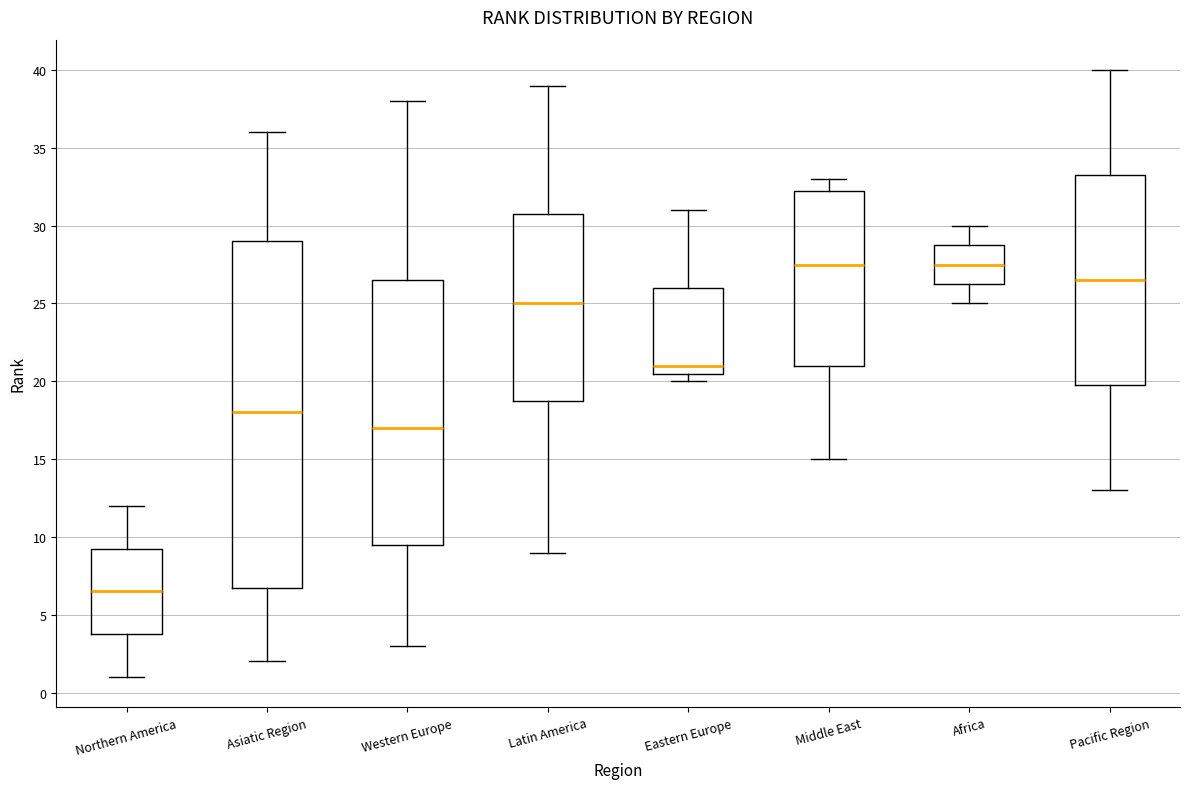

Reading left to right, transcribe this box plot: for each box, give where its median line is, the range the box spans, and where its two whiskers end, as read against the y-axis. The values are not printed on the chart, so give them approximately, as read against the axis.

Northern America: median 6.5, box 4.0 to 9.5, whiskers 1.0 to 12.0
Asiatic Region: median 18.0, box 7.0 to 29.0, whiskers 2.0 to 36.0
Western Europe: median 17.0, box 9.5 to 26.5, whiskers 3.0 to 38.0
Latin America: median 25.0, box 19.0 to 31.0, whiskers 9.0 to 39.0
Eastern Europe: median 21.0, box 20.5 to 26.0, whiskers 20.0 to 31.0
Middle East: median 27.5, box 21.0 to 32.5, whiskers 15.0 to 33.0
Africa: median 27.5, box 26.5 to 29.0, whiskers 25.0 to 30.0
Pacific Region: median 26.5, box 20.0 to 33.5, whiskers 13.0 to 40.0